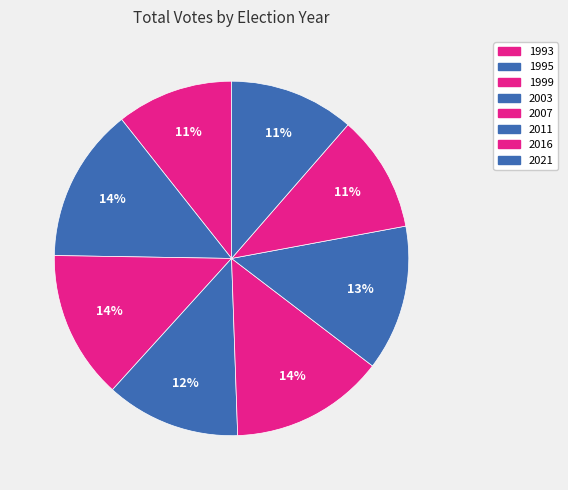

How many segments does this pie chart have?

8